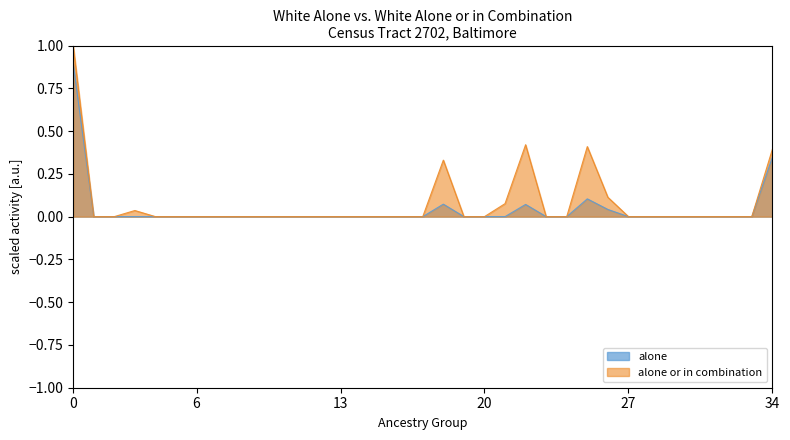

True or false: alone and alone_or_in_combination cross at least once.

False